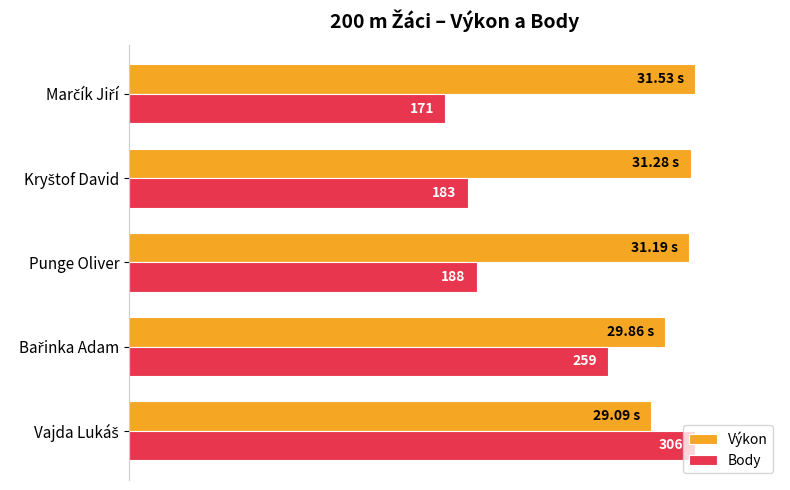

What are all the series names shown in the legend?

Výkon, Body